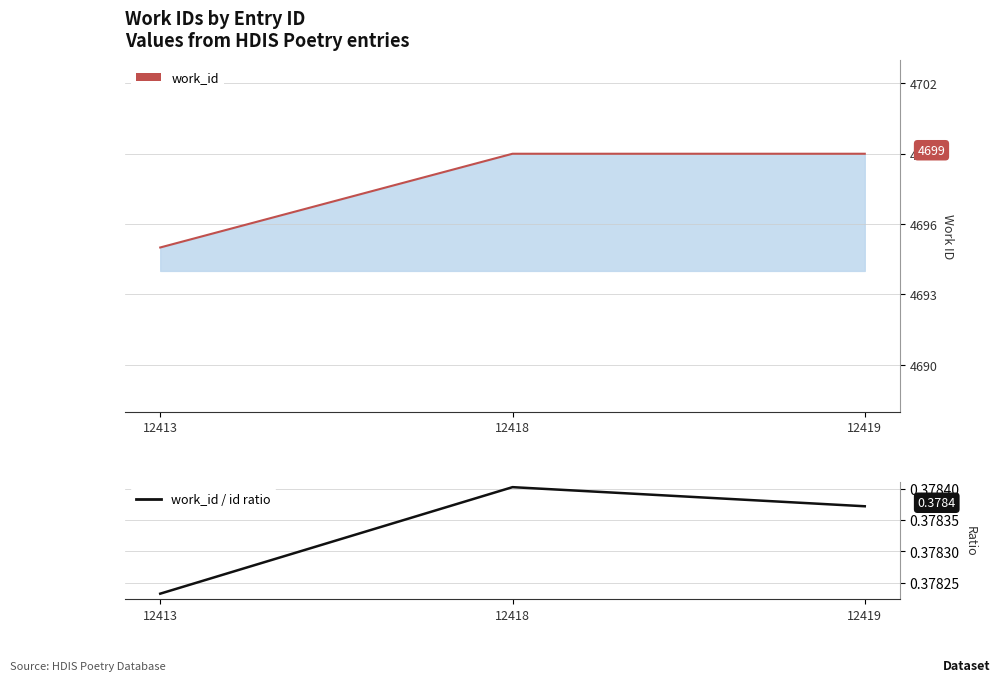

The value of work_id line at 12419 is 1541.8. True or false?

False